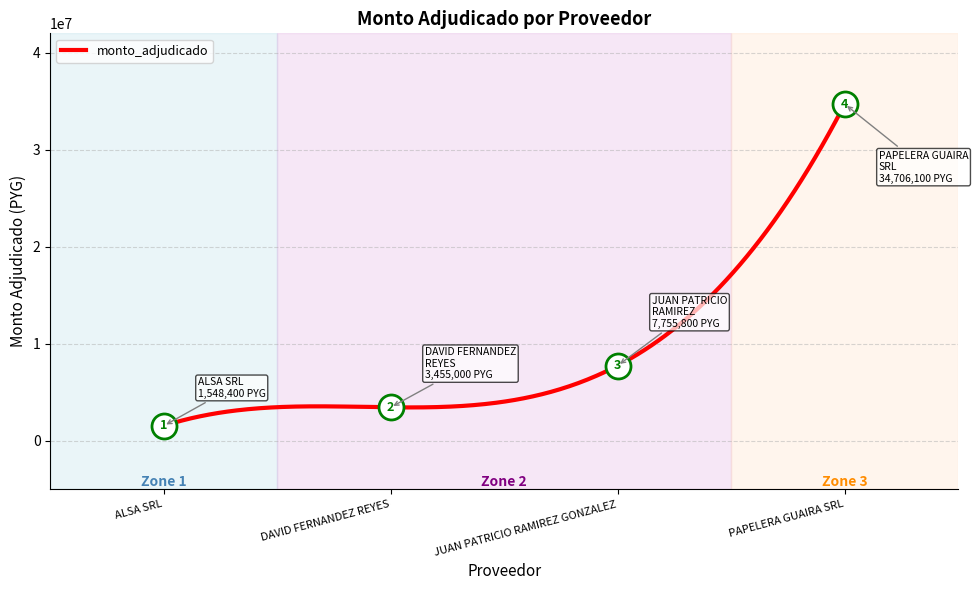

How many lines are shown in the chart?

1